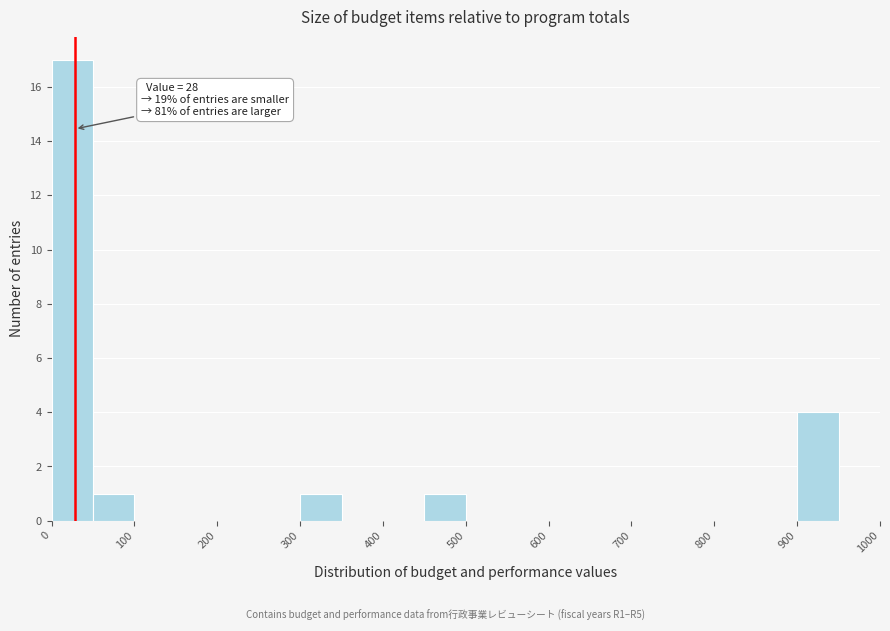

Which range on the x-axis has the tallest bar?

0 to 50